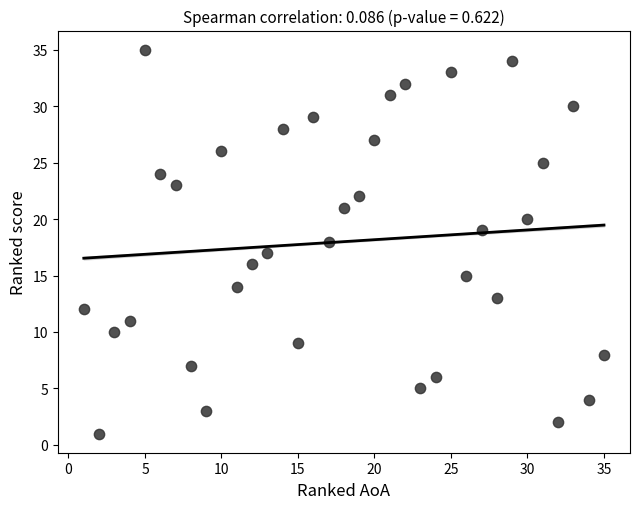

What is the range of X values (max minus min)?

34